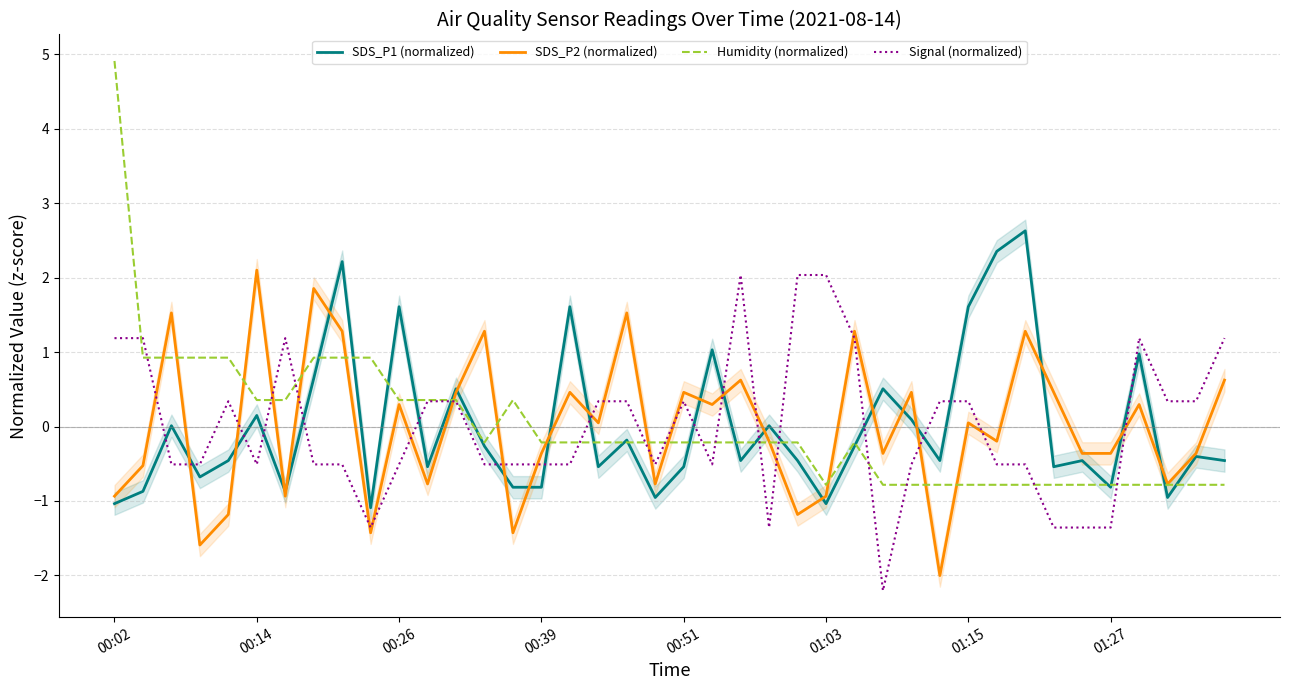

What are all the series names shown in the legend?

SDS_P1 (normalized), SDS_P2 (normalized), Humidity (normalized), Signal (normalized)